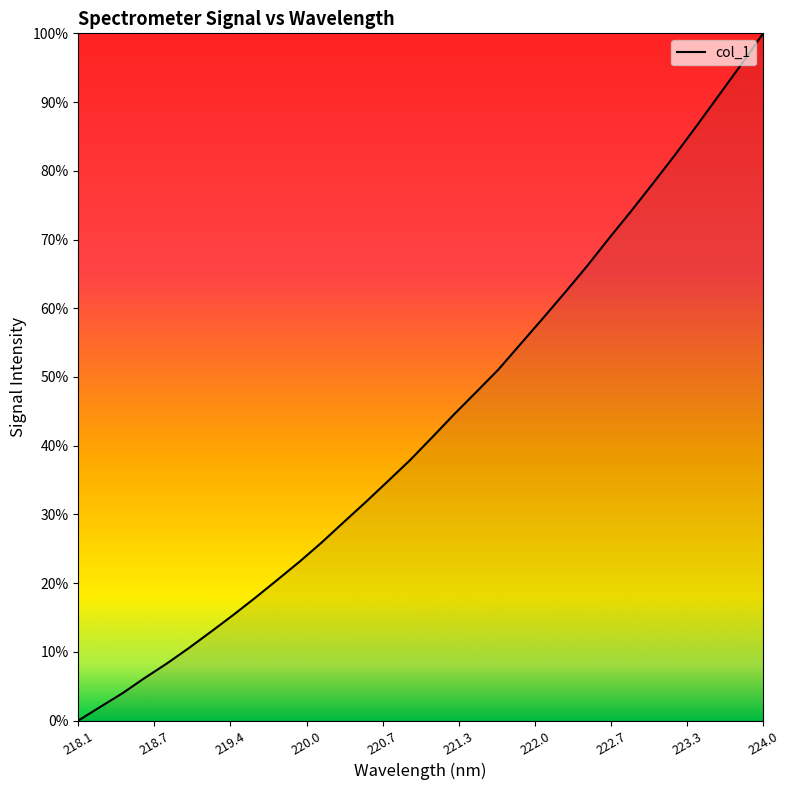

What is the greatest value displayed?

100.0